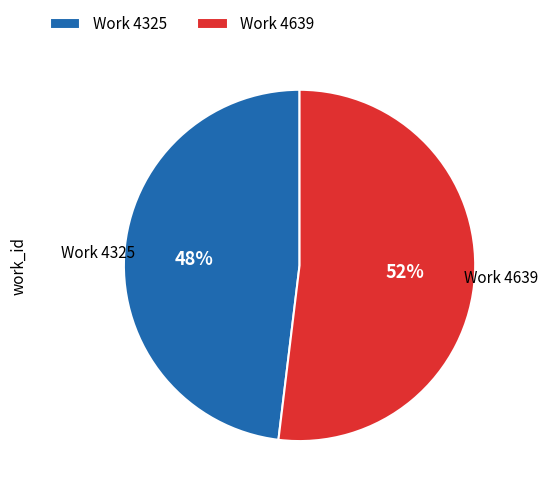

Combined, do Work 4325 and Work 4639 account for over 50%?

Yes